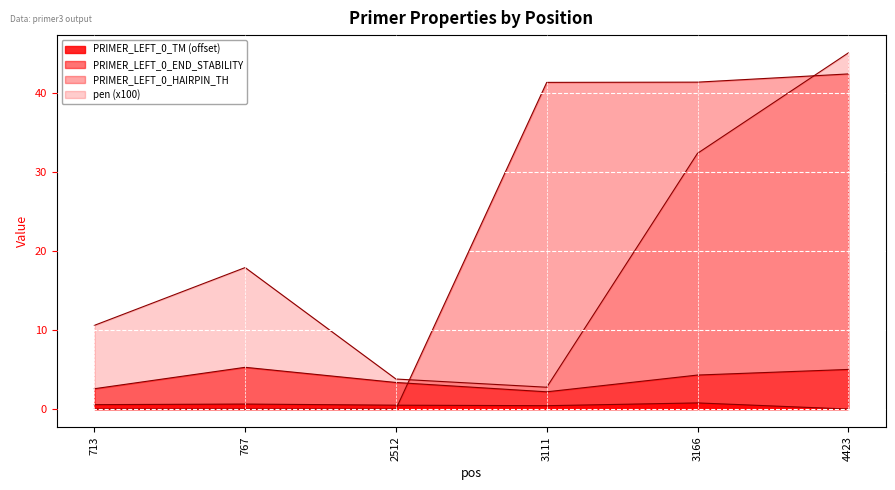

What value does the pen_scaled series have at 3166?

32.4